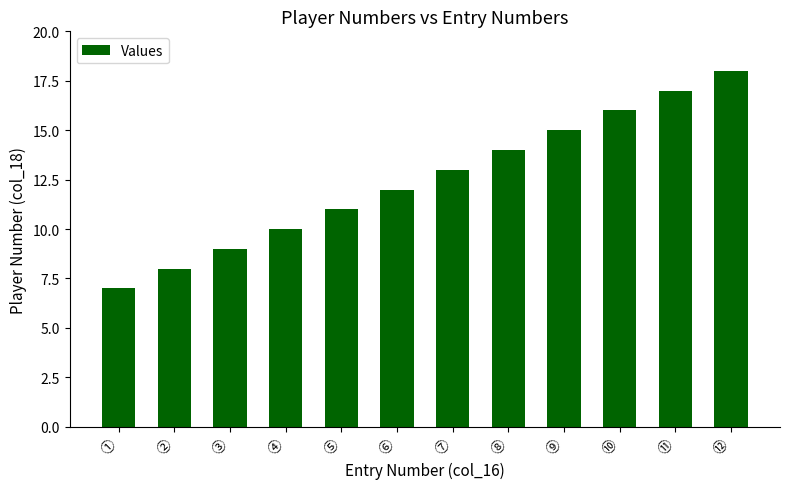

Reading left to right, list all the values displayed in this chart.

①=7	②=8	③=9	④=10	⑤=11	⑥=12	⑦=13	⑧=14	⑨=15	⑩=16	⑪=17	⑫=18